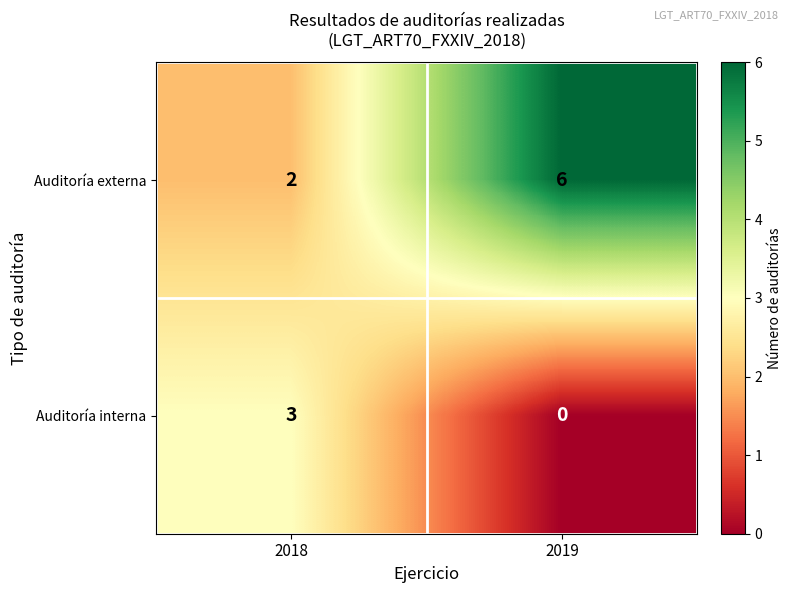

Reading left to right, list all the values displayed in this chart.

Auditoría externa: 2	6
Auditoría interna: 3	0